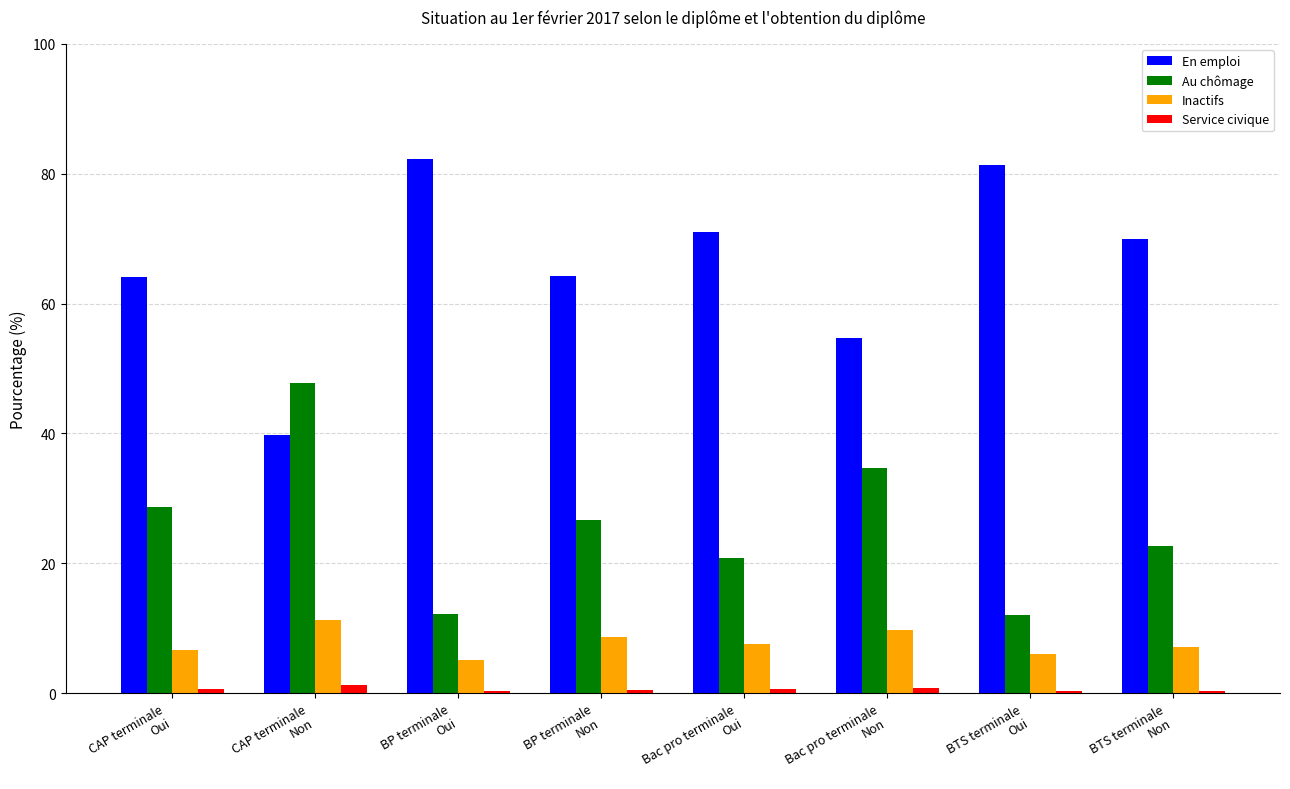

Which category has the lowest value in the Inactifs series?

BP terminale
Oui